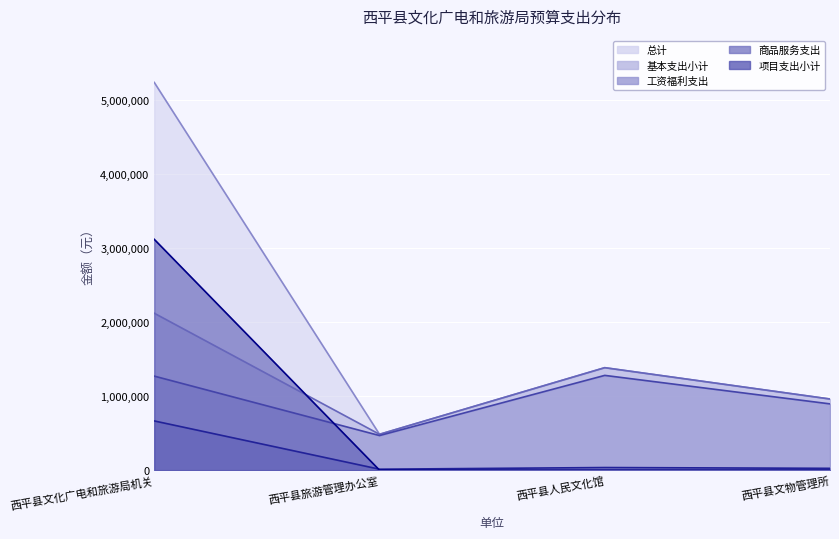

The value of 商品服务支出 at 西平县文物管理所 is 24457. True or false?

True